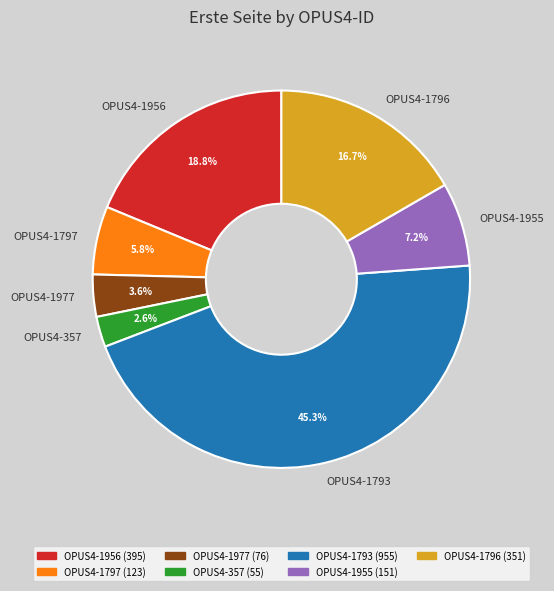

What percentage do OPUS4-1977 and OPUS4-1956 together represent?

22.4%